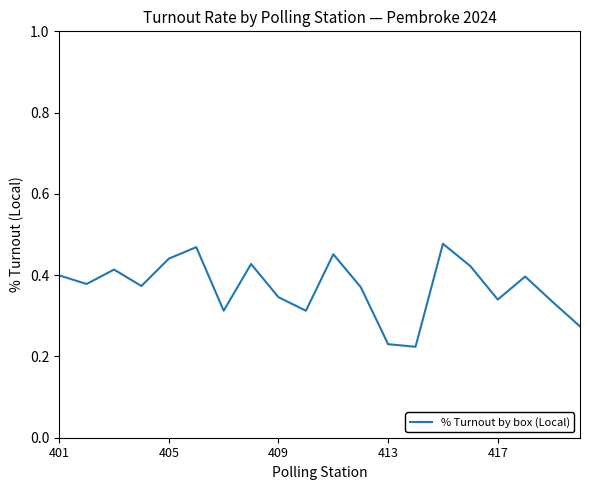

How many distinct data groups are displayed?

1